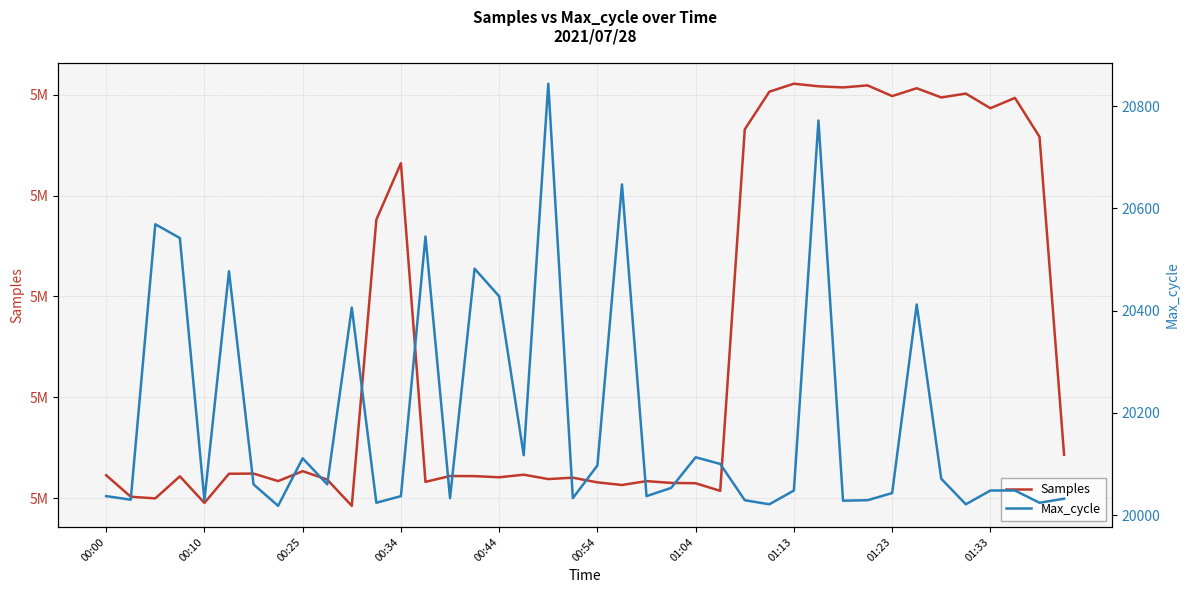

Which series has the widest spread of values?

Samples